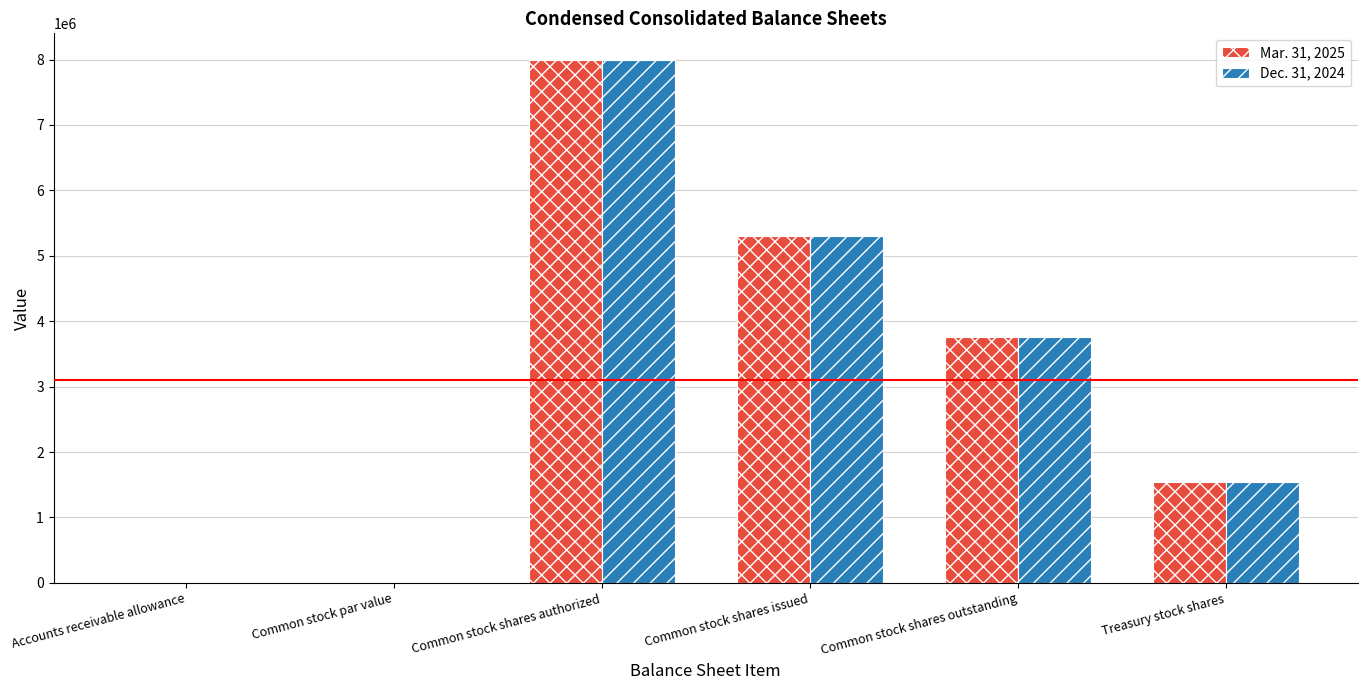

What are all the series names shown in the legend?

Mar. 31, 2025, Dec. 31, 2024